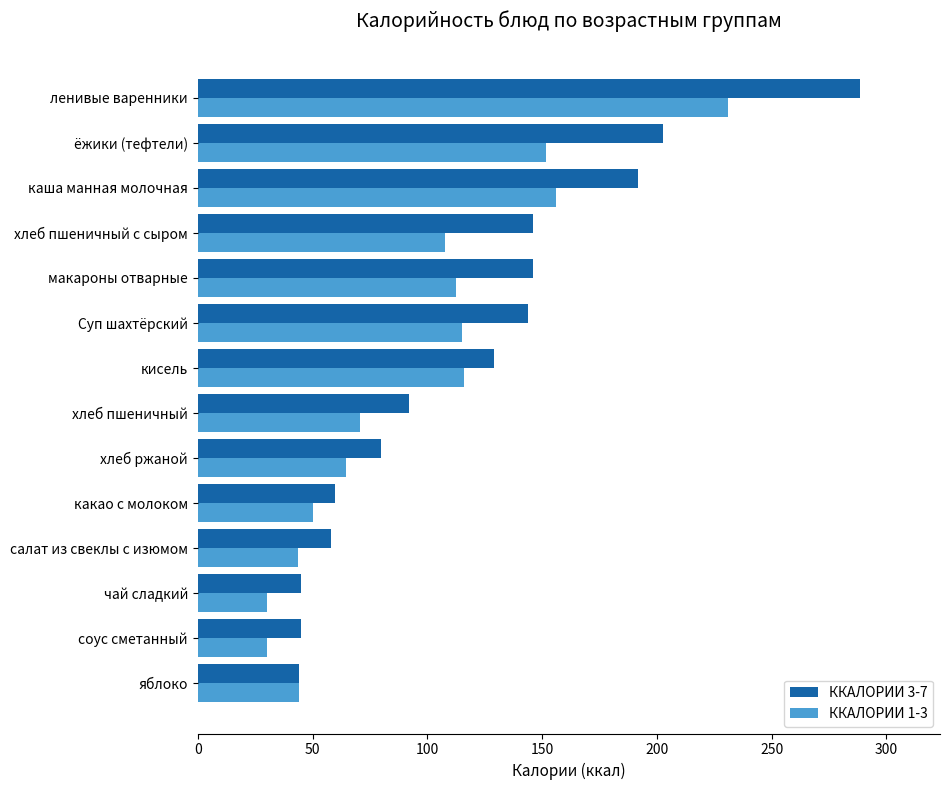

How many series are shown in this chart?

2